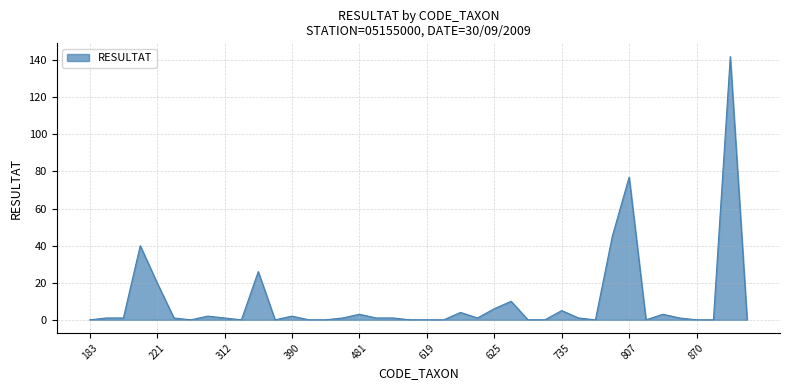

What is the difference between the maximum and minimum values?

142